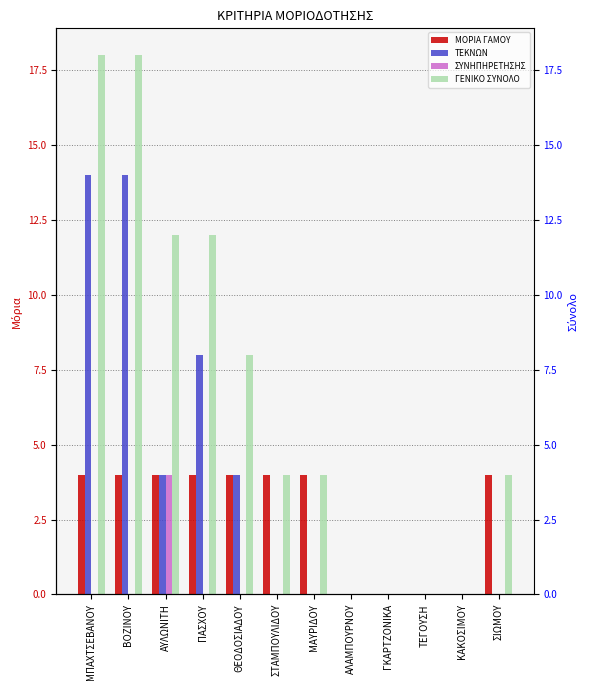

At how many categories does at least one series exceed 14?

2